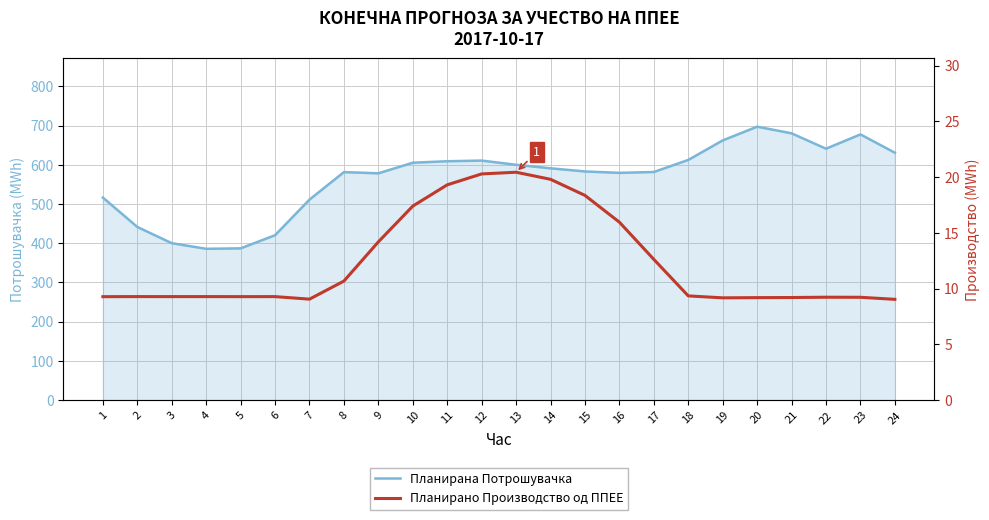

At which label does Планирана Потрошувачка reach its minimum?

4